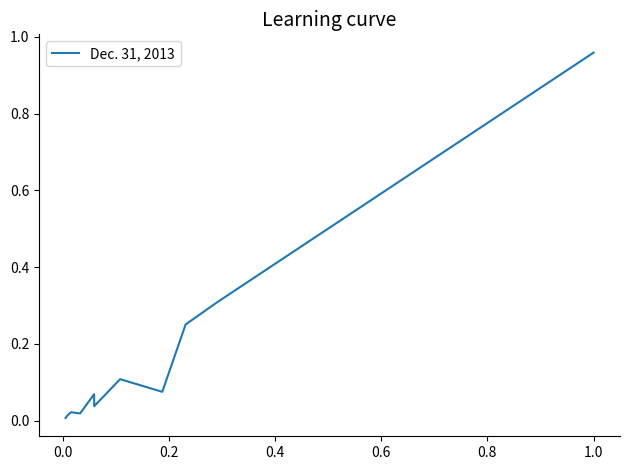

How many series are shown in this chart?

1